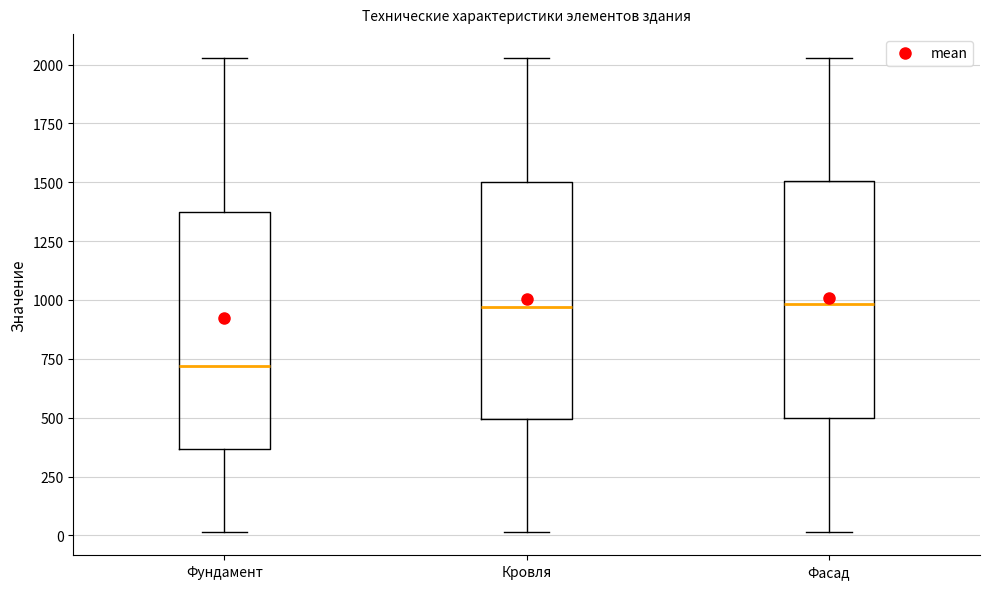

Where is the lower edge of the box for Фундамент on the y-axis? The values are not printed on the chart, so give them approximately, as read against the axis.

350